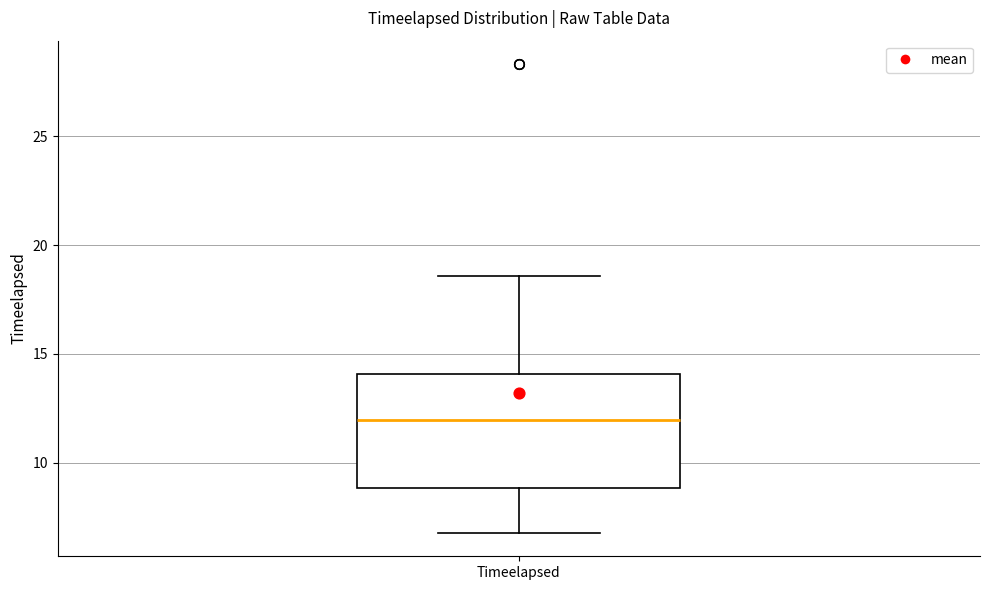

Read this box plot against the y-axis: the position of the median line, the range covered by the box, and the ends of both whiskers. The values are not printed on the chart, so give them approximately, as read against the axis.

median 12.0, box 9.0 to 14.0, whiskers 7.0 to 18.5